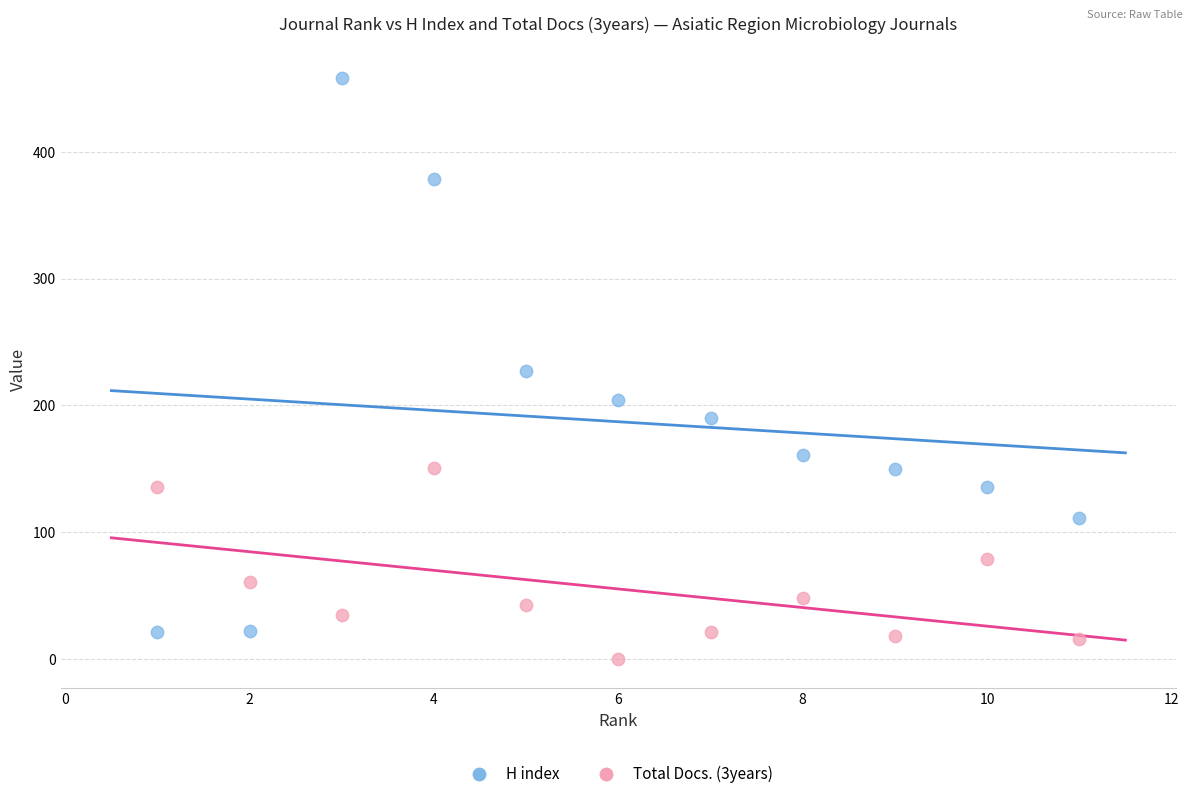

Which series contains the highest Y value?

H index